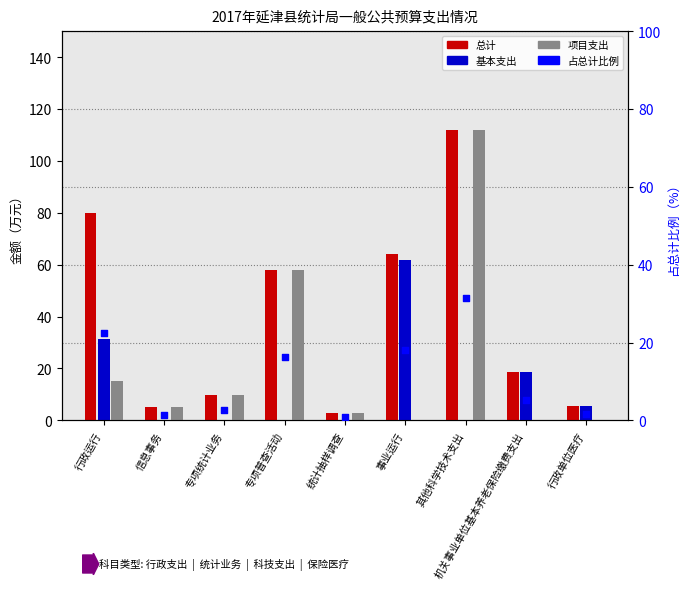

Which series contains the highest Y value?

总计